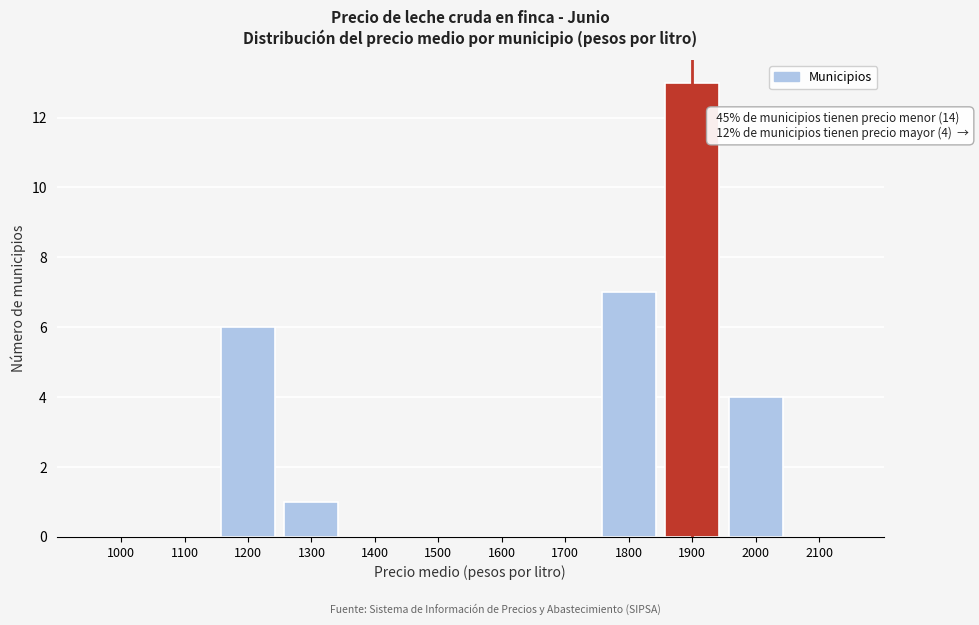

Reading right to left, what are all the values shown in this chart?

2100=0	2000=4	1900=13	1800=7	1700=0	1600=0	1500=0	1400=0	1300=1	1200=6	1100=0	1000=0